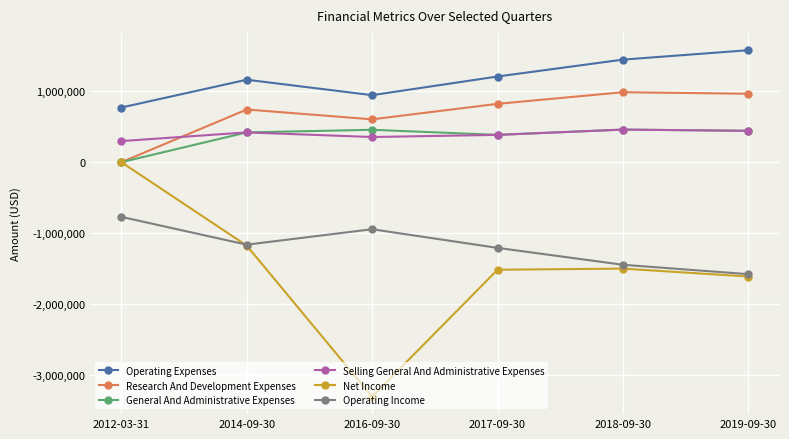

True or false: Net Income has more than 1 interior local peaks.

False